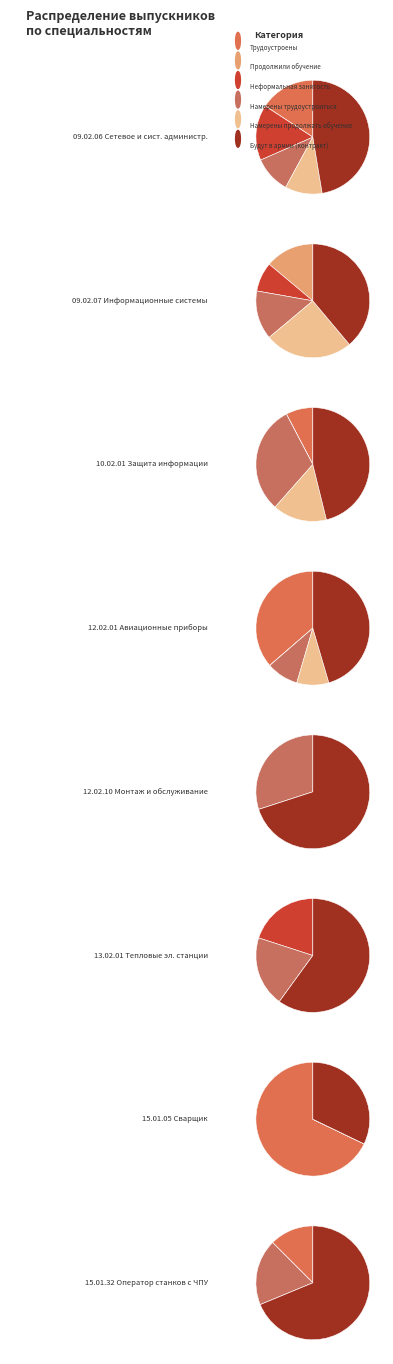

How many segments does this pie chart have?

8